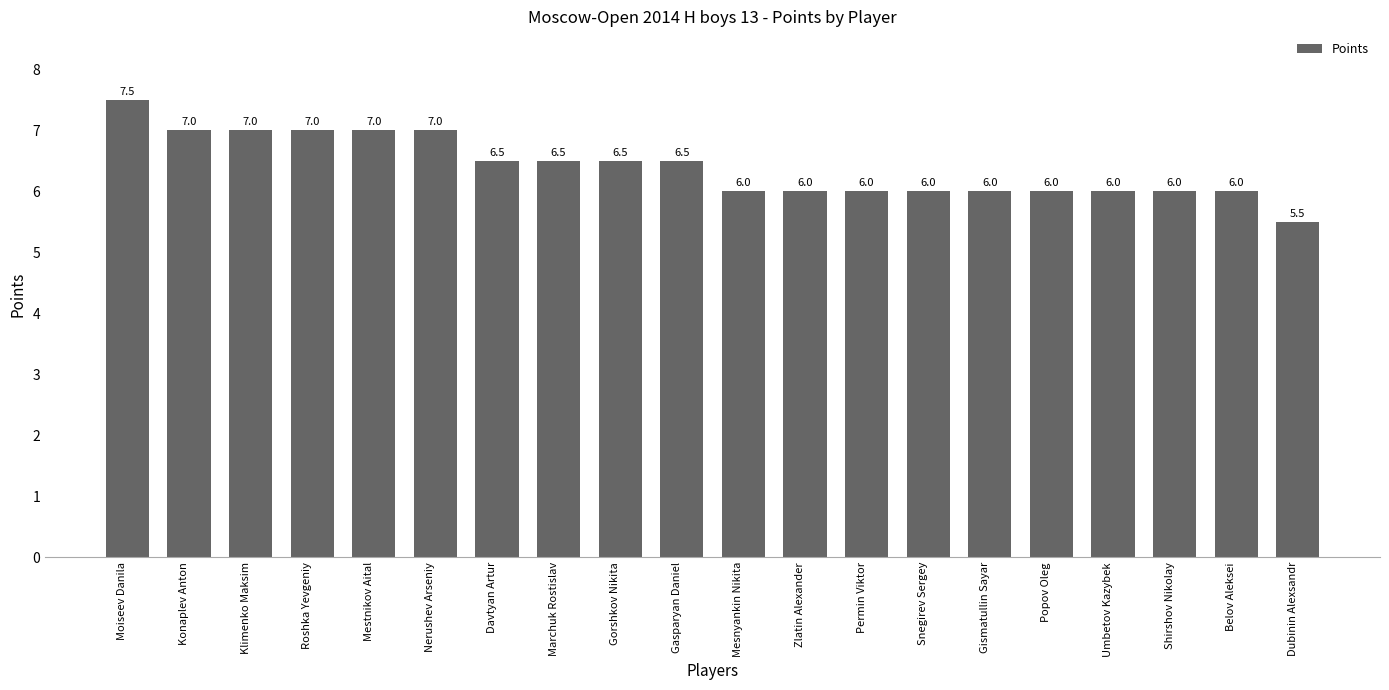

How many data points are less than 6?

1